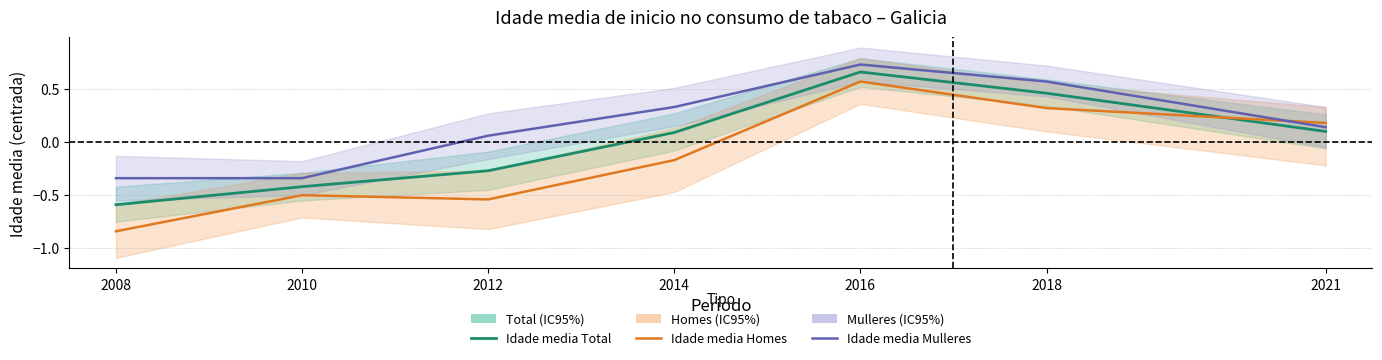

Where does the Idade media series first go above 0?

2014